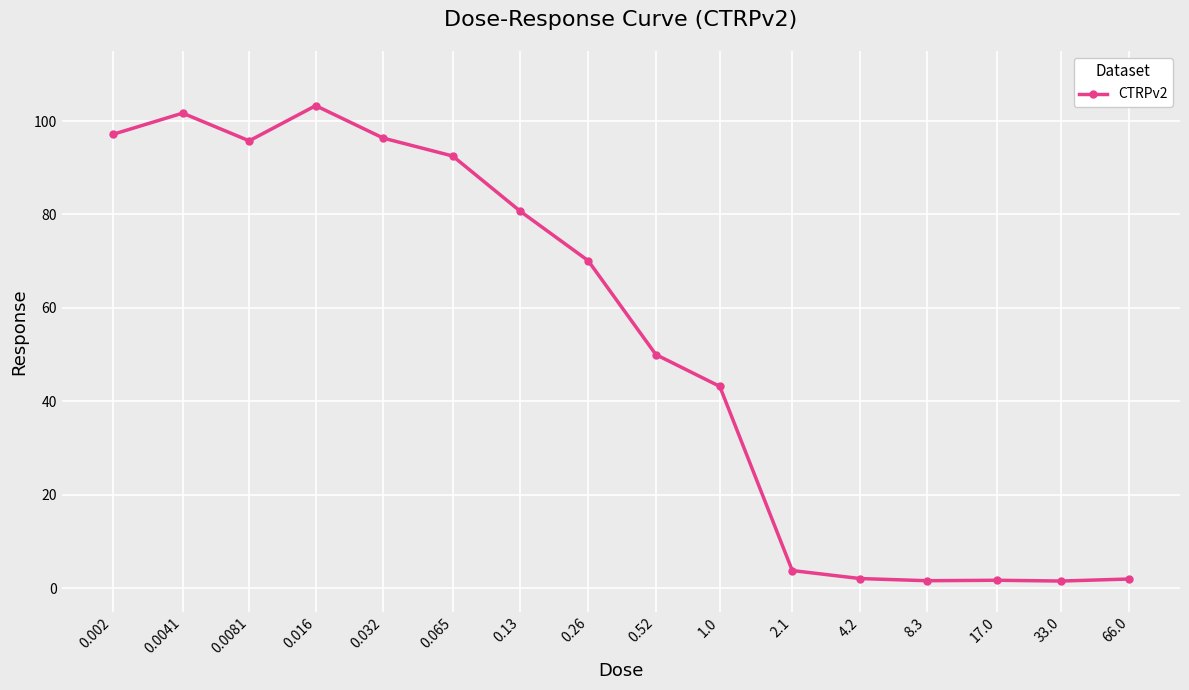

What is the difference between the values at 17.0 and 0.13?

79.0